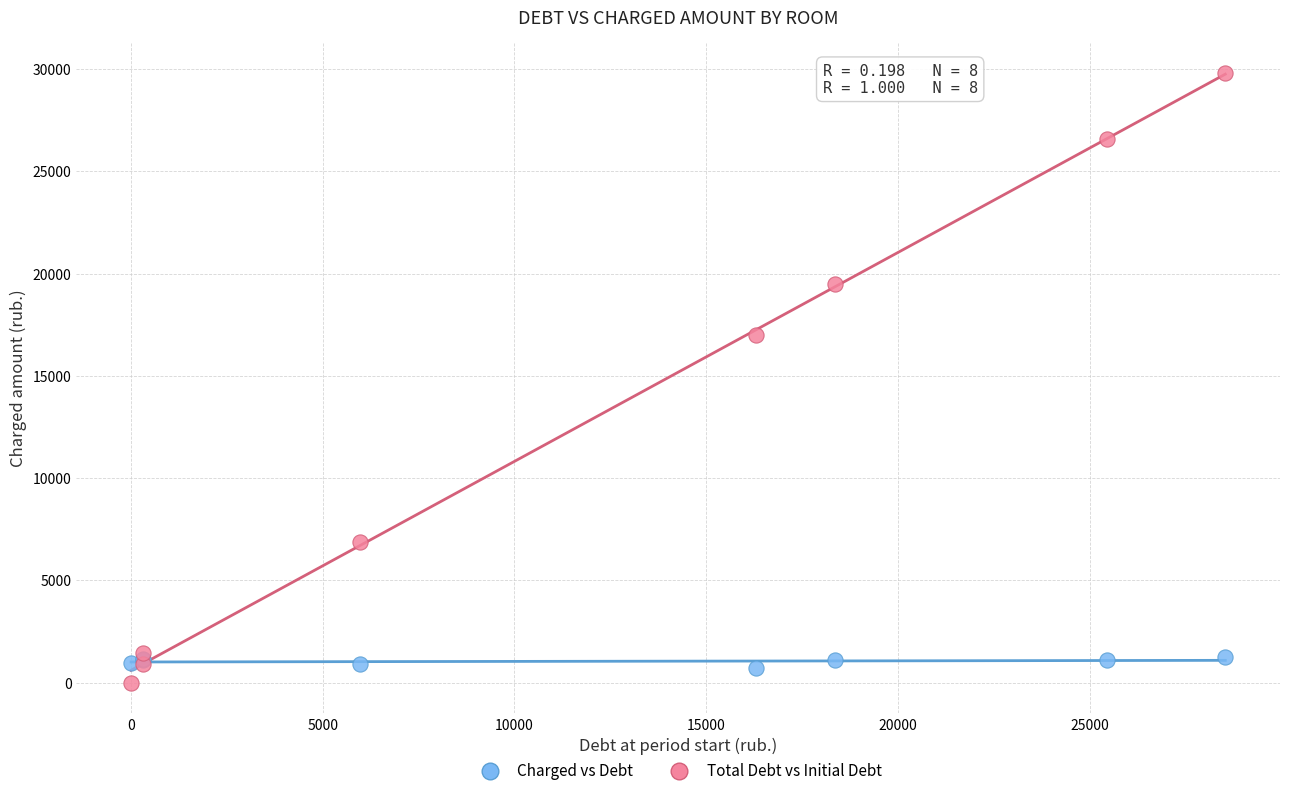

Which series has the widest spread of Y values?

Total Debt vs Initial Debt